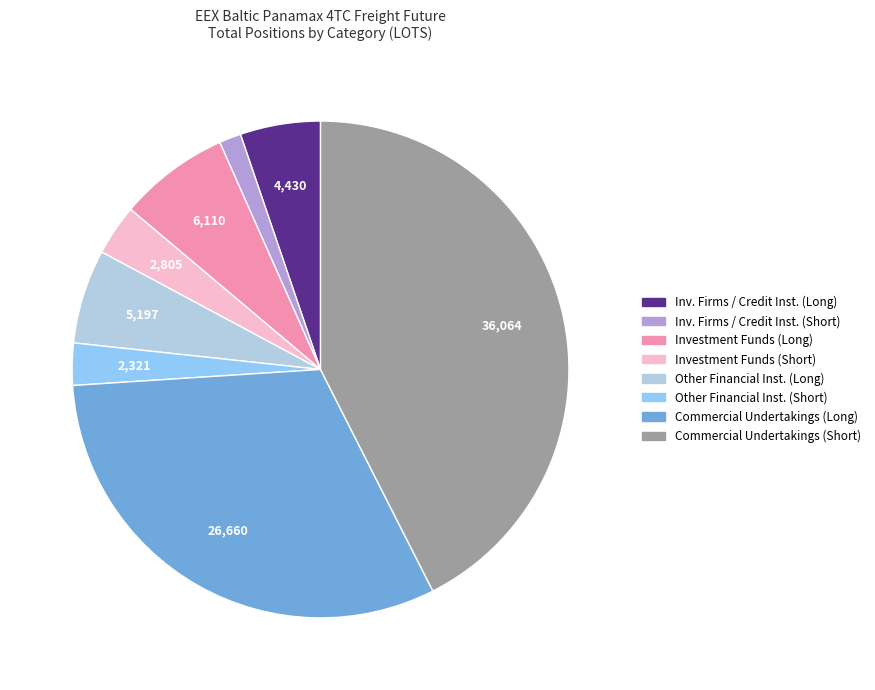

Is there any slice that represents more than half of the pie?

No